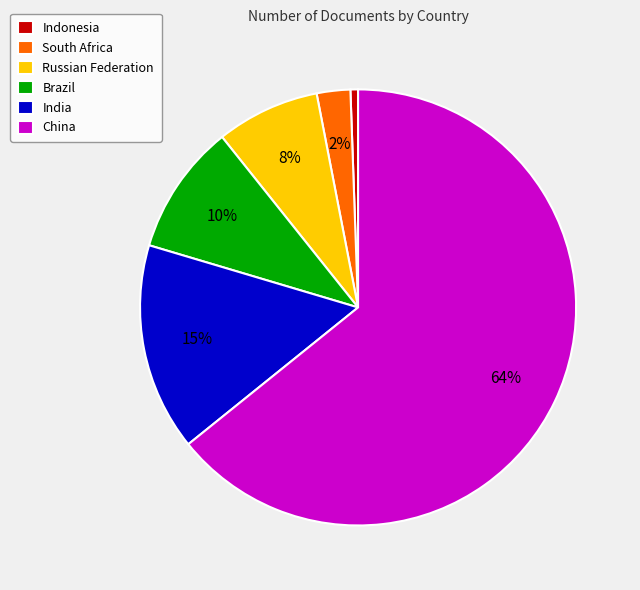

What percentage is the South Africa slice, to the nearest percent?

2%